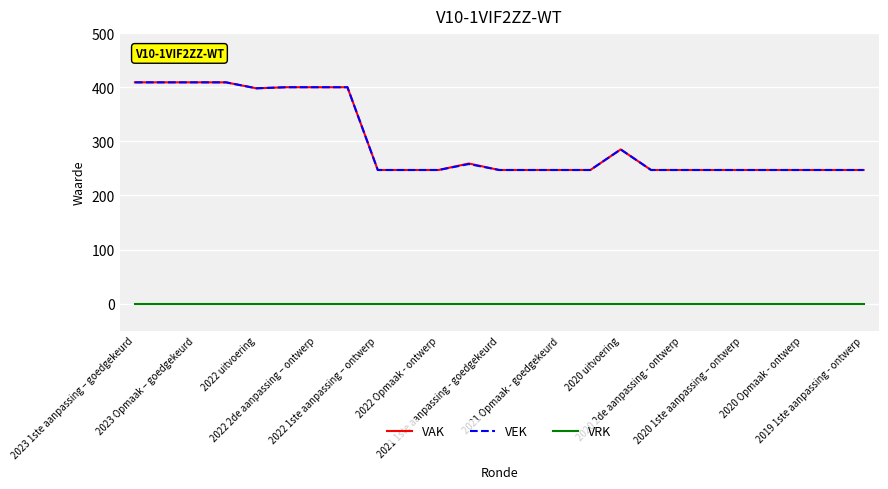

True or false: VRK and VEK intersect in this chart.

False